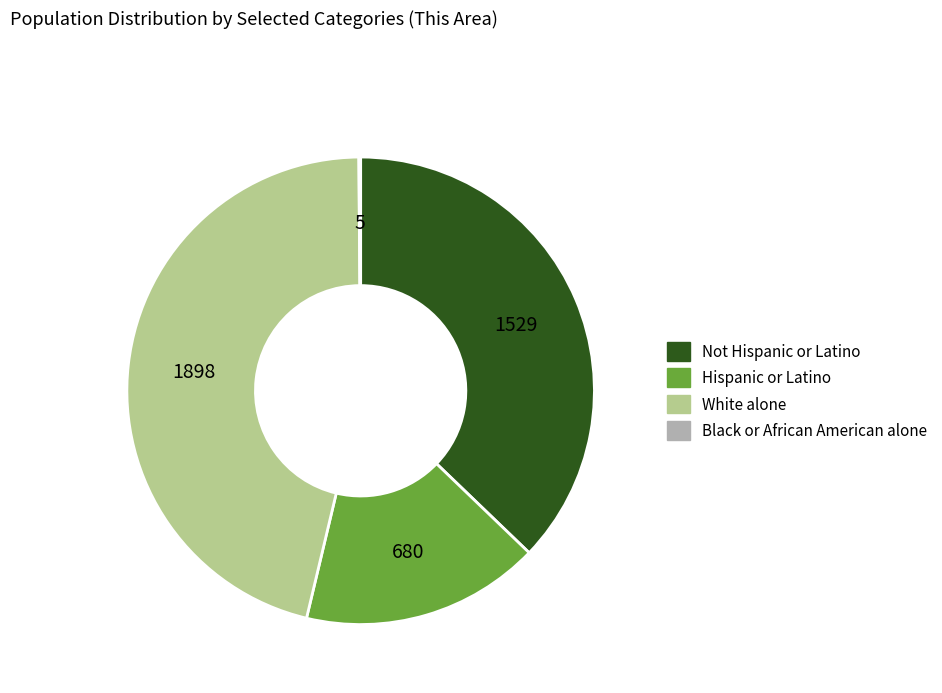

Which has a higher value, Hispanic or Latino or Not Hispanic or Latino?

Not Hispanic or Latino